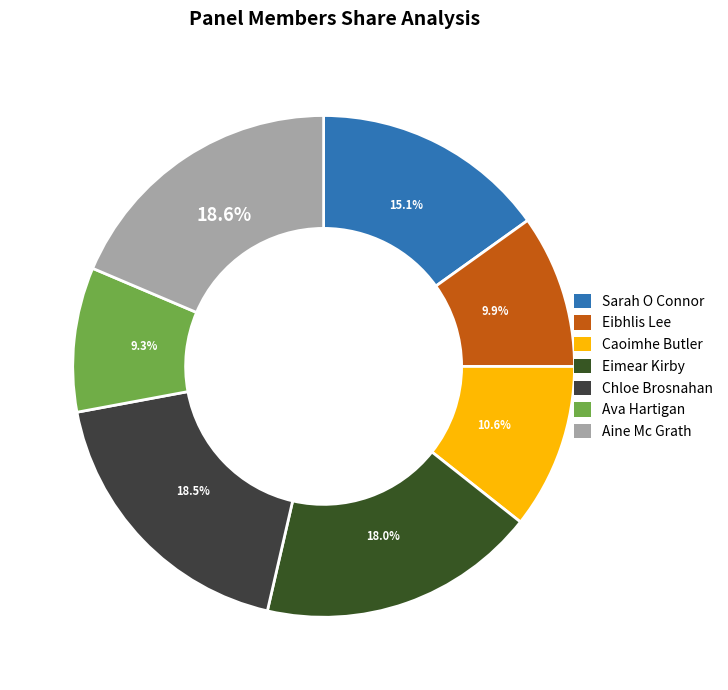

What is the largest slice in the pie chart?

Aine Mc Grath